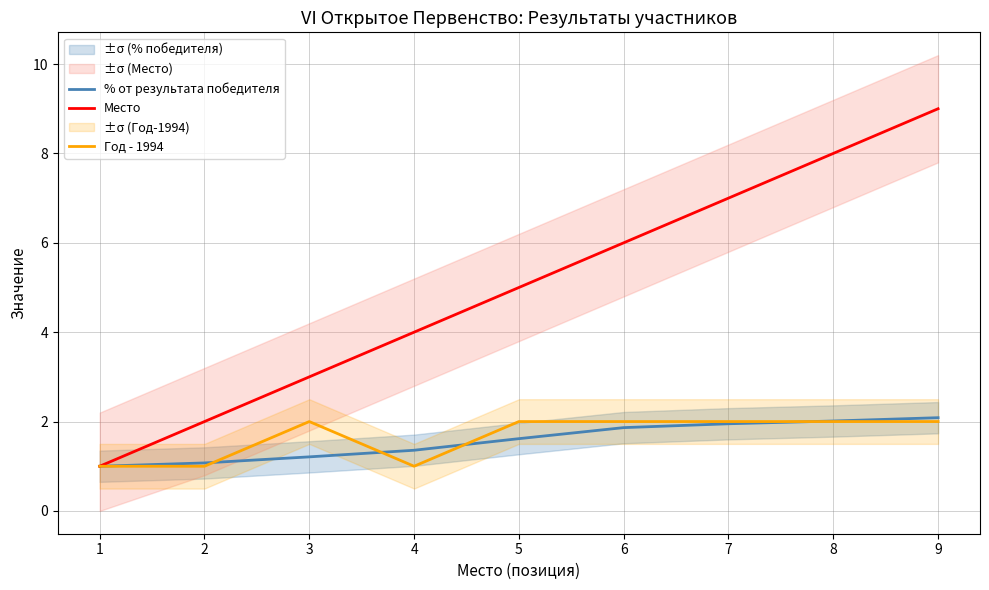

Reading left to right, transcribe all the data shown in this chart.

% от результата победителя: 1=1.0	2=1.1	3=1.2	4=1.4	5=1.6	6=1.9	7=2.0	8=2.0	9=2.1
Место: 1=1.0	2=2.0	3=3.0	4=4.0	5=5.0	6=6.0	7=7.0	8=8.0	9=9.0
Год - 1994: 1=1.0	2=1.0	3=2.0	4=1.0	5=2.0	6=2.0	7=2.0	8=2.0	9=2.0